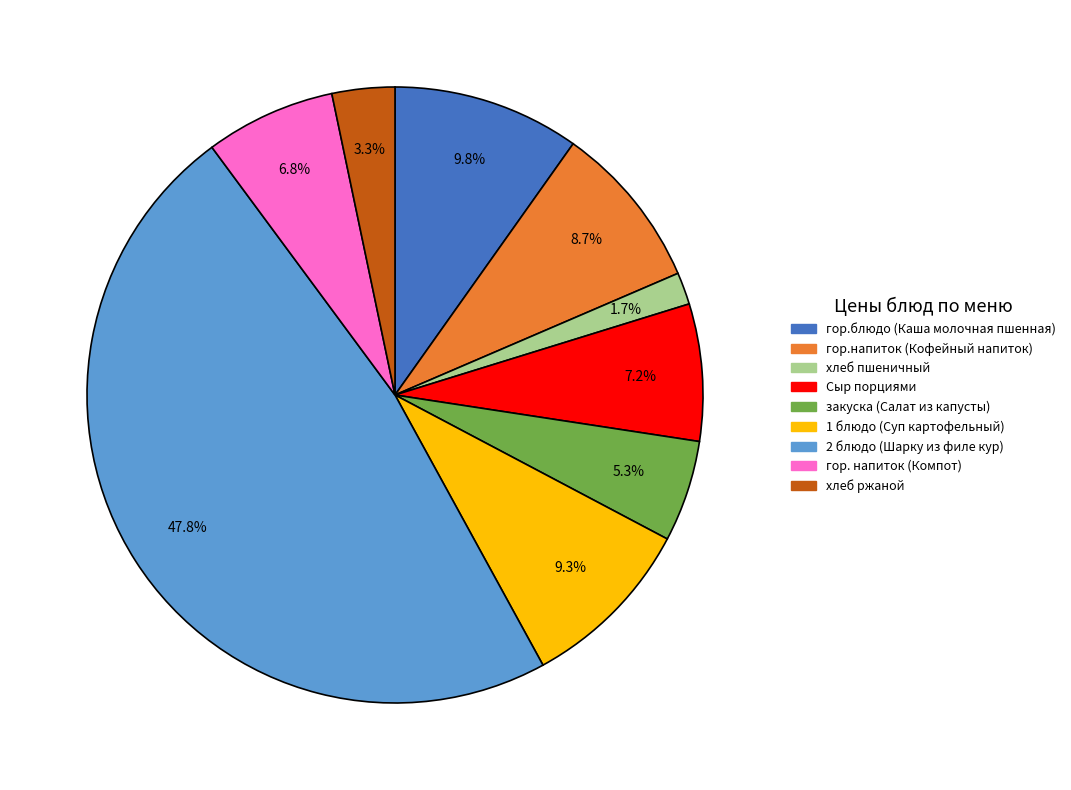

Approximately how many times larger is the value at гор. напиток (Компот) compared to хлеб ржаной?

2.1